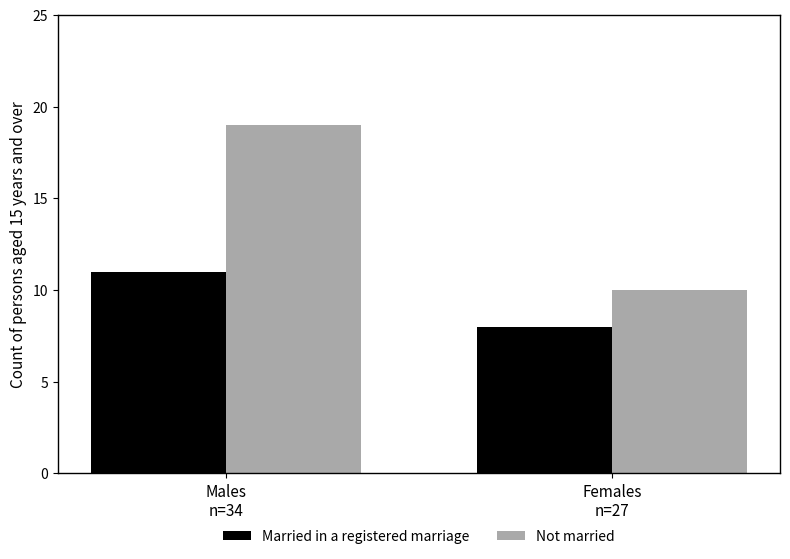

What is the maximum value shown in the chart?

19